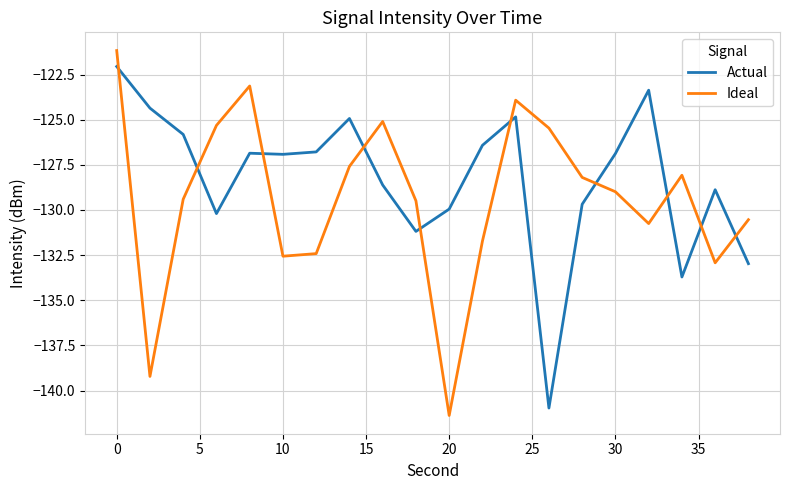

Does the chart have visible grid lines?

Yes